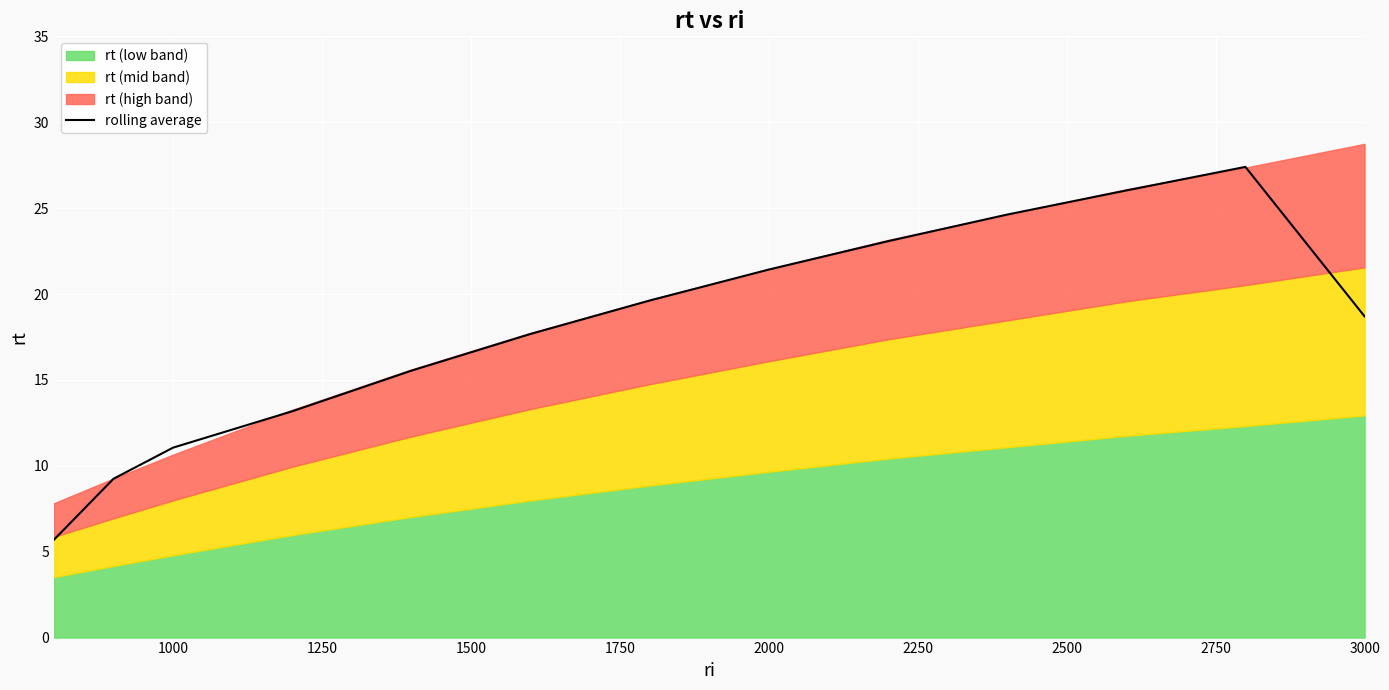

What is the average value?

17.9